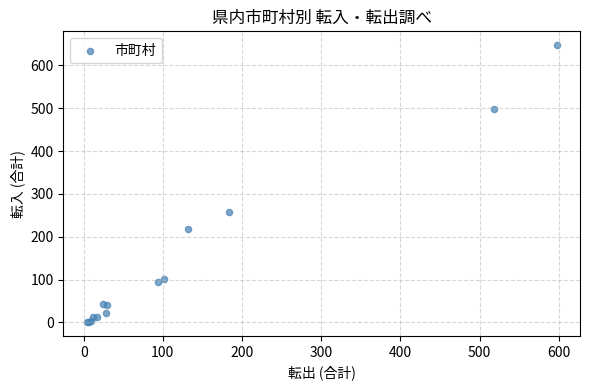

What Y value in the scatter plot is closest to 324?

257